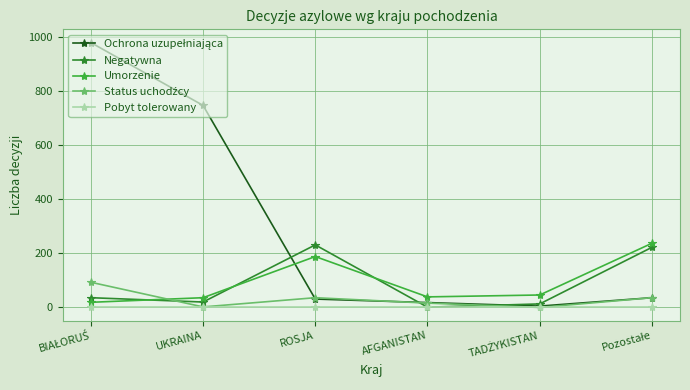

What is the total value across all series at ROSJA?

486